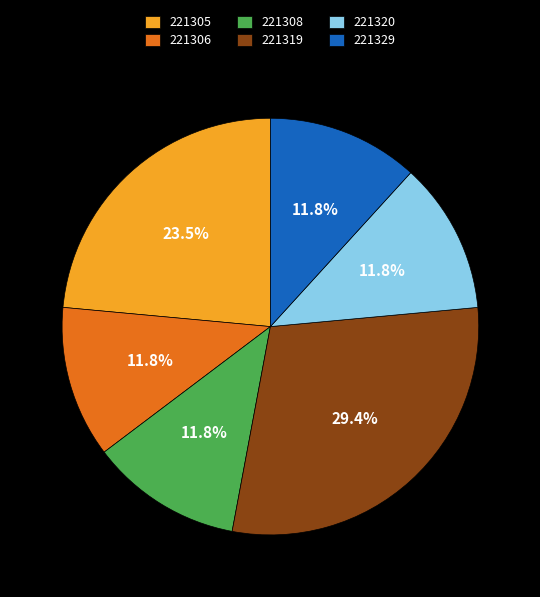

Does 221320 account for over 50% of the chart?

No